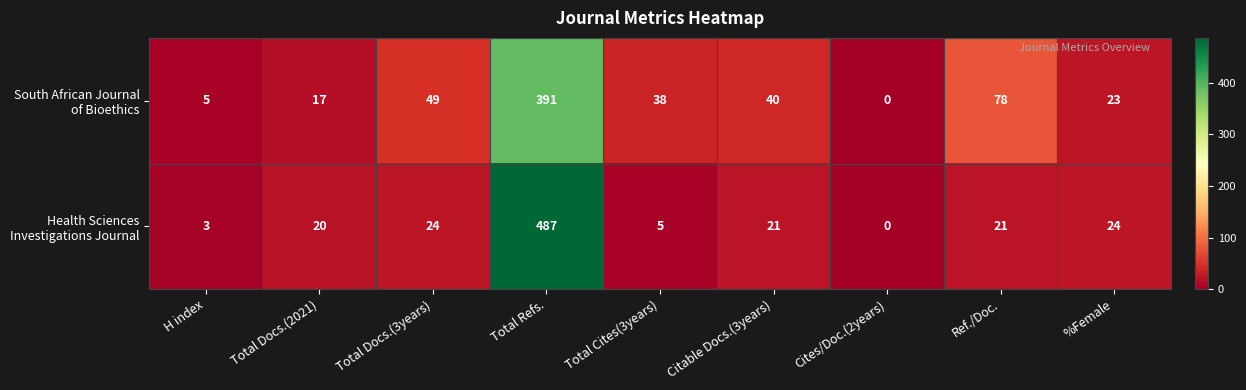

What is the spread (max minus min) of values at Ref./Doc.?

57